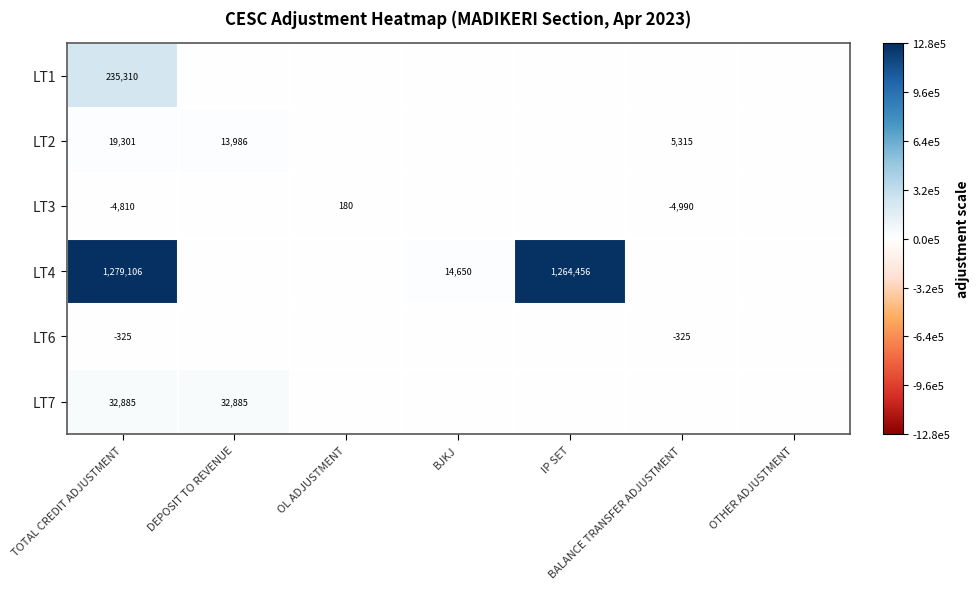

The value of LT3 at TOTAL CREDIT ADJUSTMENT is -4810. True or false?

True